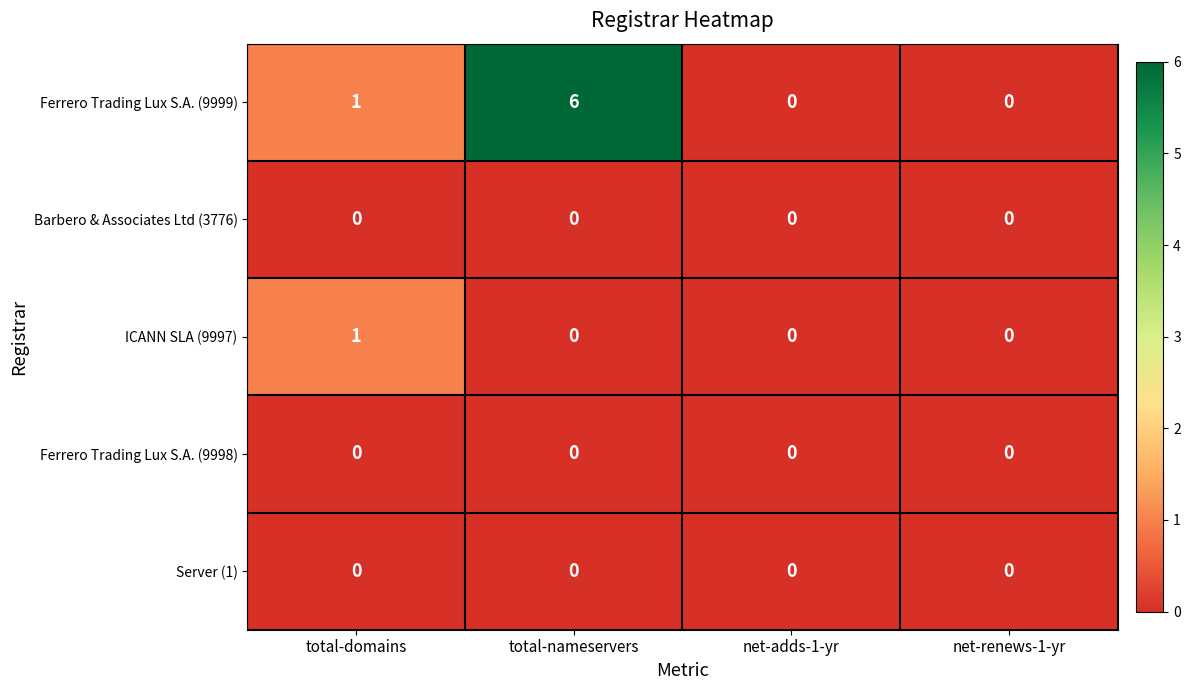

Reading right to left, what are all the values shown in this chart?

Ferrero Trading Lux S.A. (9999): 0	0	6	1
Barbero & Associates Ltd (3776): 0	0	0	0
ICANN SLA (9997): 0	0	0	1
Ferrero Trading Lux S.A. (9998): 0	0	0	0
Server (1): 0	0	0	0